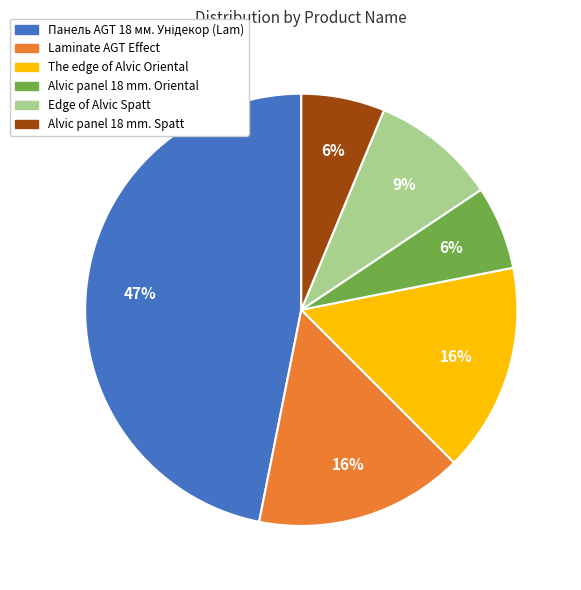

Is it true that Edge of Alvic Spatt is 14% of the pie?

False